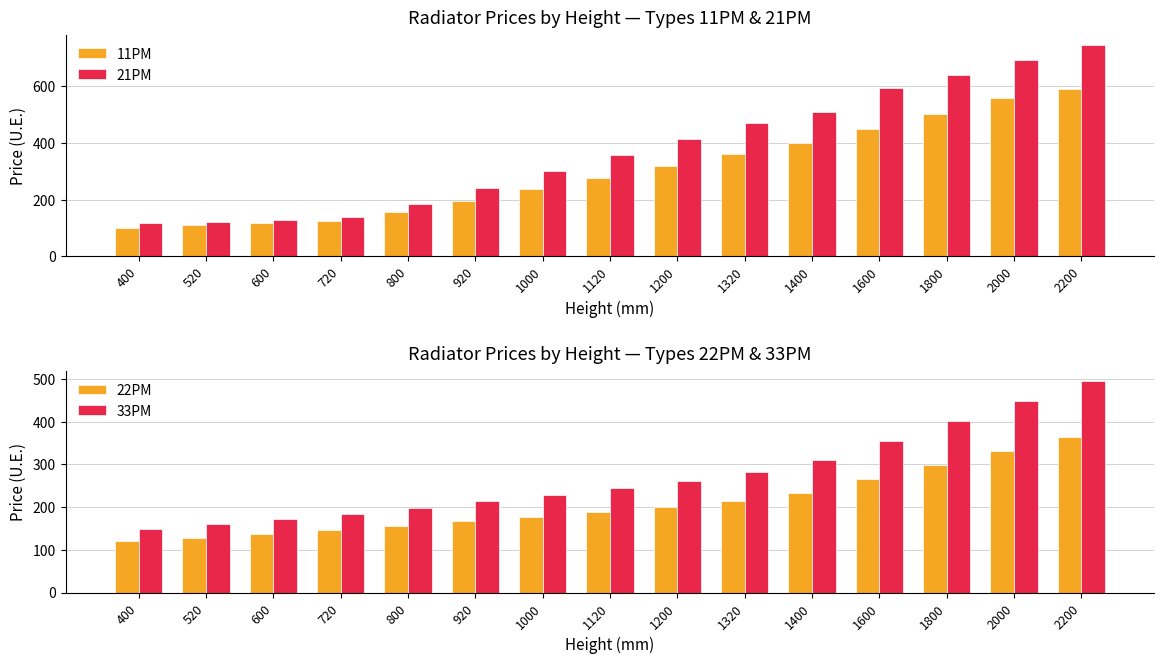

What is the maximum value shown in the chart?

744.8